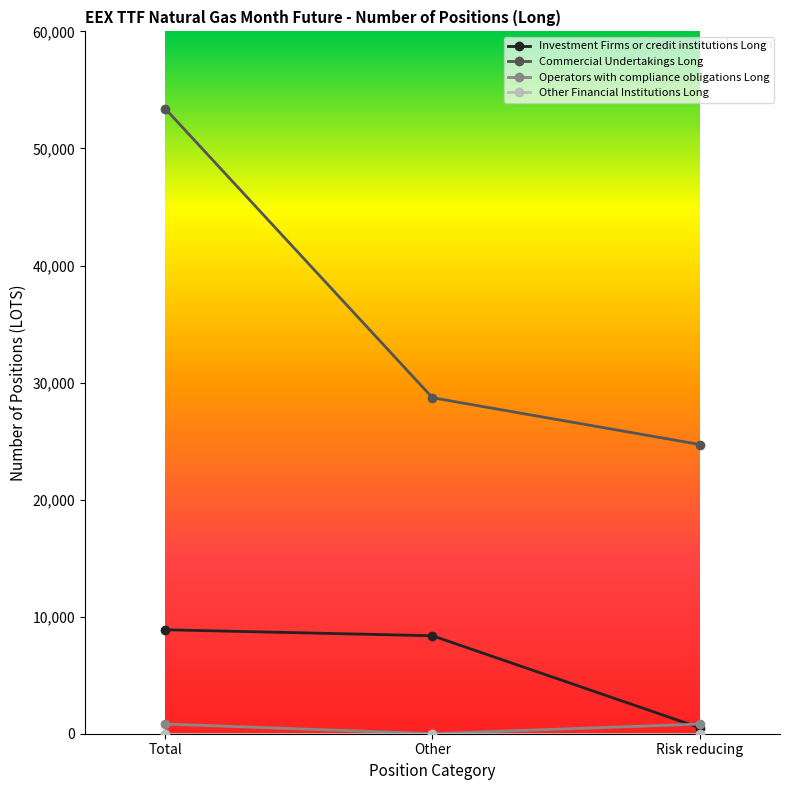

What value does the Investment Firms or credit institutions Long series have at Other?

8370.0